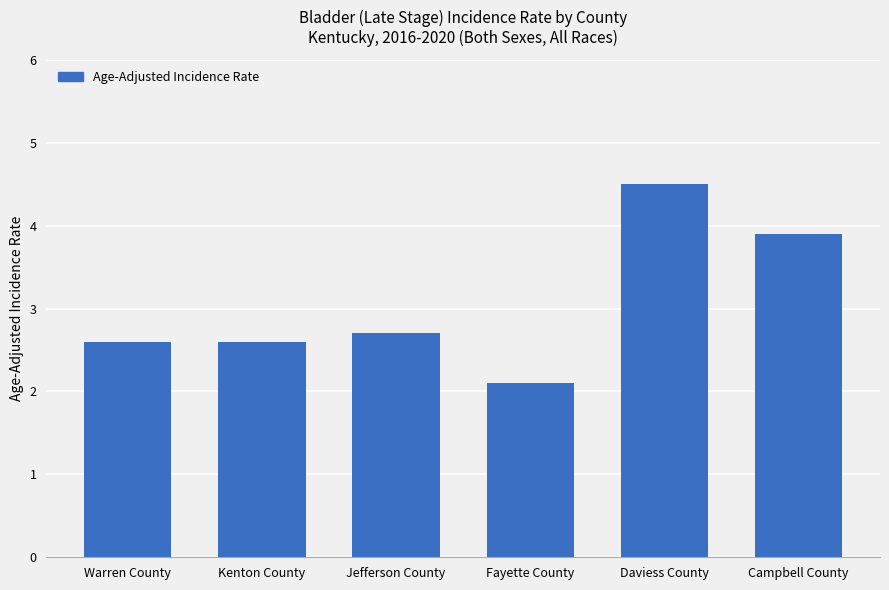

What is the minimum value shown in the chart?

2.1